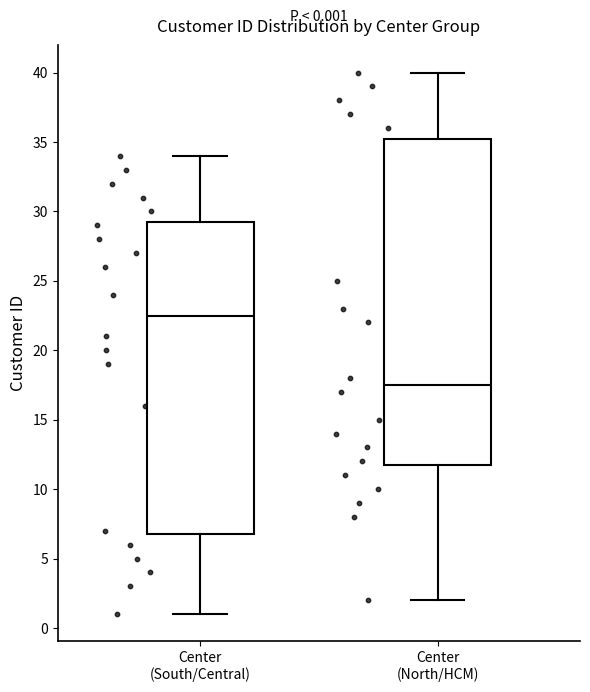

Which box's median line is the highest?

Center (South/Central)